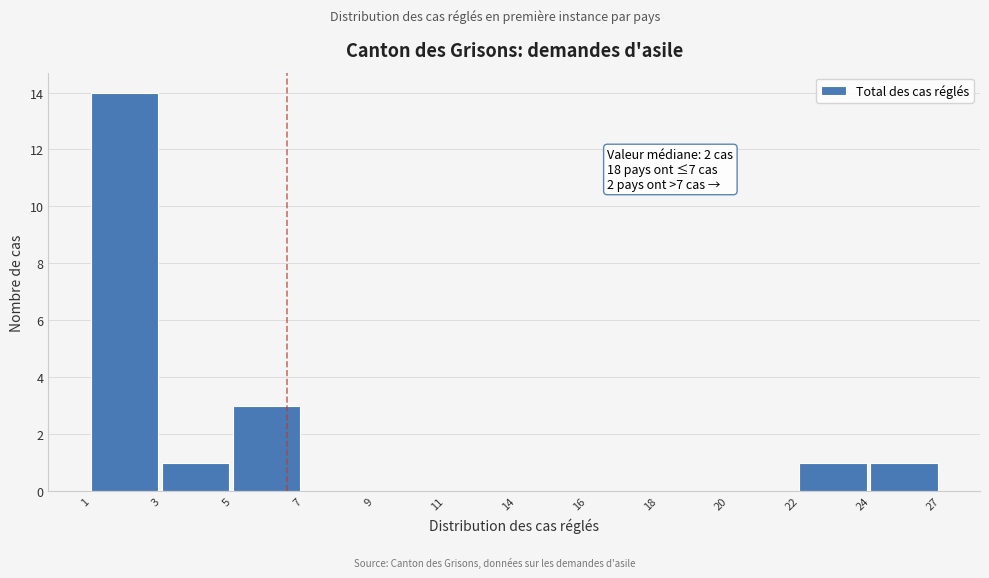

Reading right to left, transcribe all the data shown in this chart.

24=1	22=1	20=0	18=0	16=0	14=0	11=0	9=0	7=0	5=3	3=1	1=14